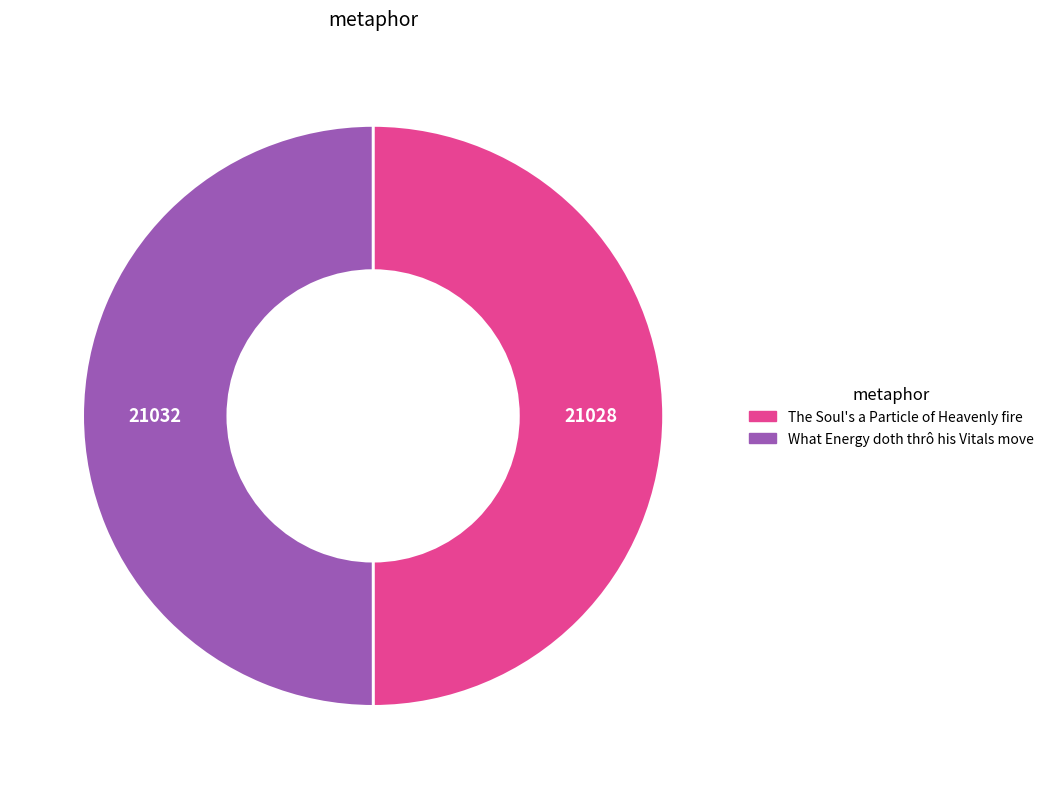

Is the sum of The Soul's a Particle of Heavenly fire and What Energy doth thrô his Vitals move greater than half?

Yes